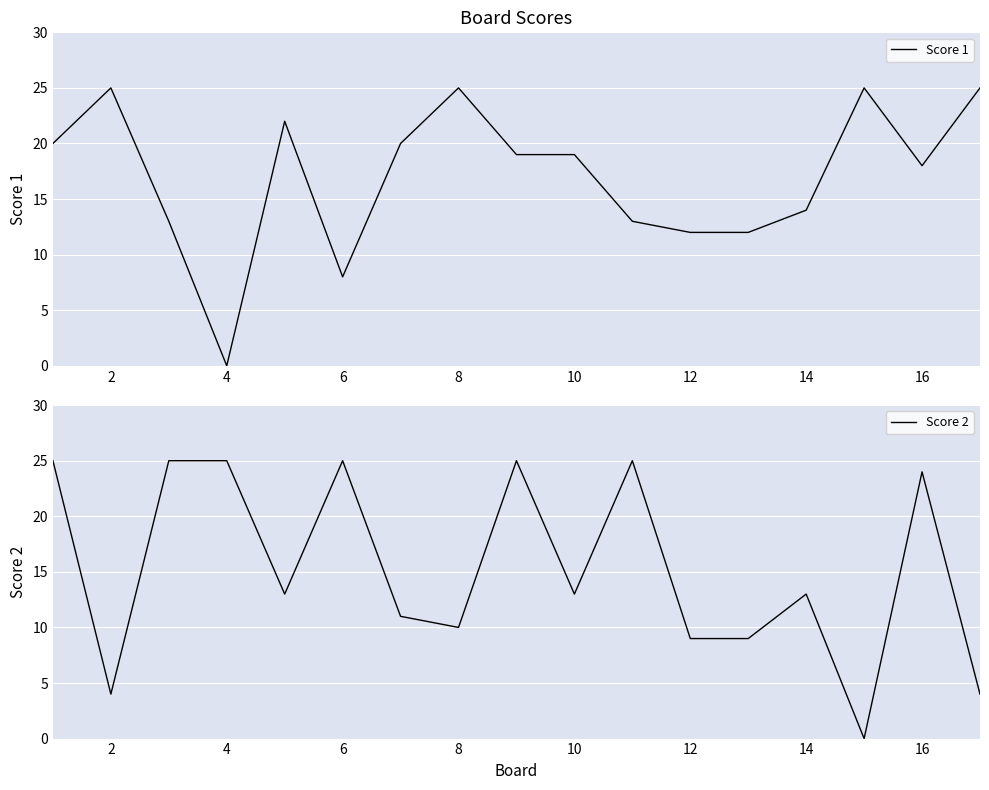

At 2, list the series in order from largest to smallest.

Score 1, Score 2